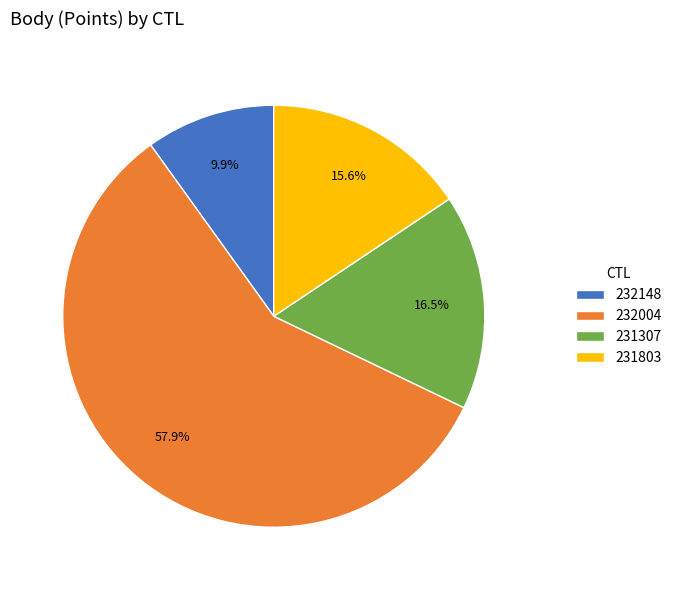

To the nearest percent, what portion does 232004 represent?

58%